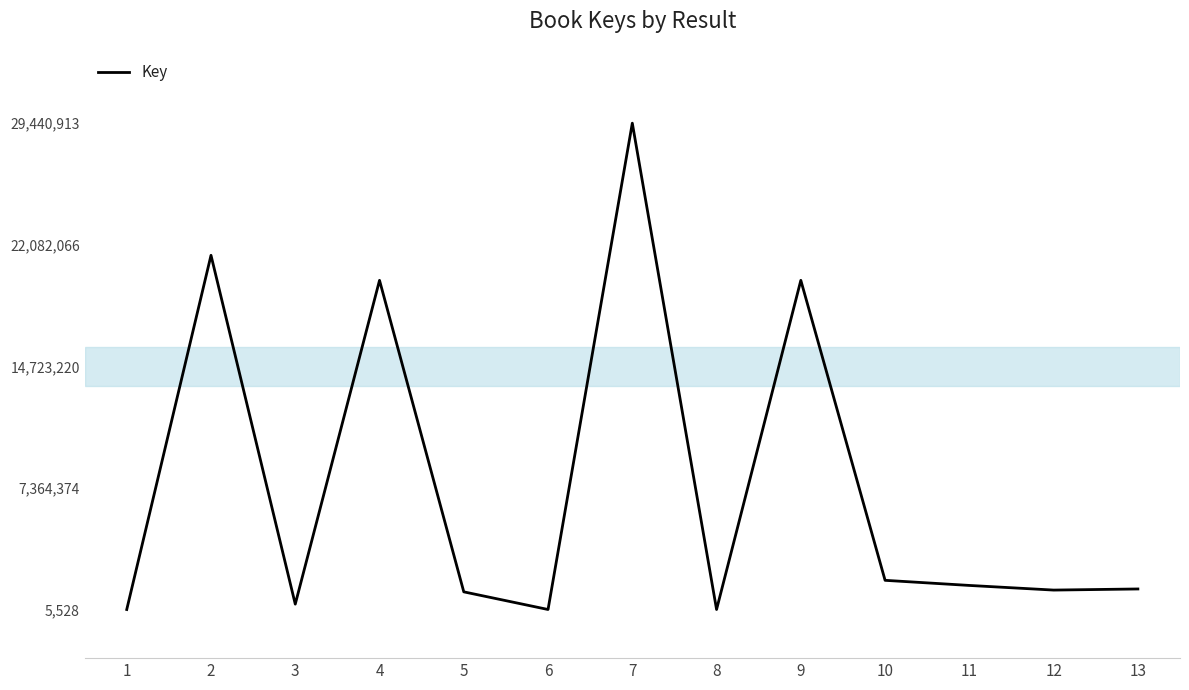

The value at 10 is 1771475. True or false?

True